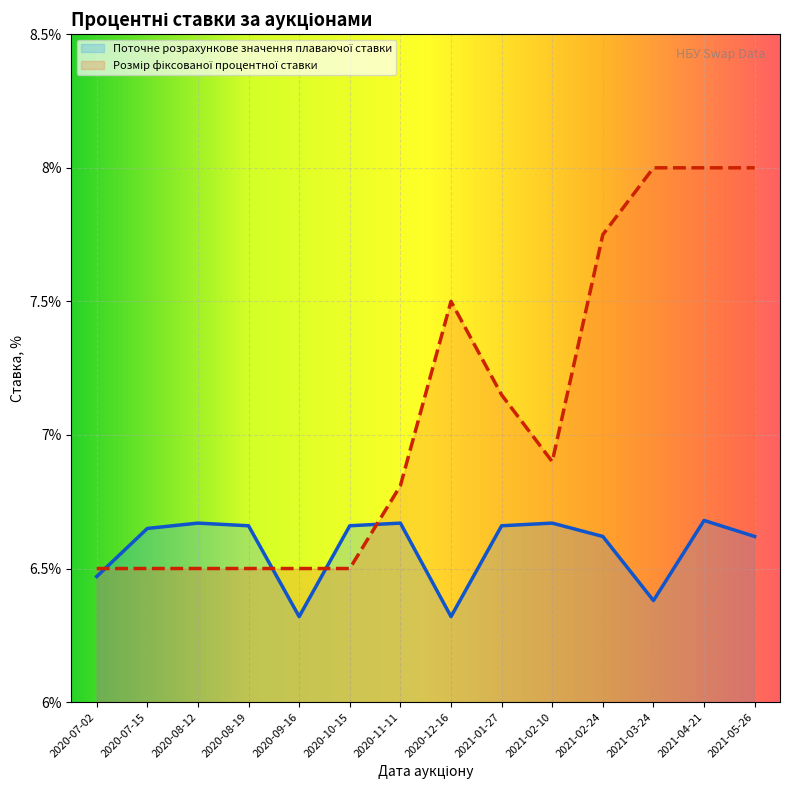

Reading left to right, list all the values displayed in this chart.

Поточне розрахункове значення плаваючої ставки: 2020-07-02=6.5	2020-07-15=6.7	2020-08-12=6.7	2020-08-19=6.7	2020-09-16=6.3	2020-10-15=6.7	2020-11-11=6.7	2020-12-16=6.3	2021-01-27=6.7	2021-02-10=6.7	2021-02-24=6.6	2021-03-24=6.4	2021-04-21=6.7	2021-05-26=6.6
Розмір фіксованої процентної ставки: 2020-07-02=6.5	2020-07-15=6.5	2020-08-12=6.5	2020-08-19=6.5	2020-09-16=6.5	2020-10-15=6.5	2020-11-11=6.8	2020-12-16=7.5	2021-01-27=7.2	2021-02-10=6.9	2021-02-24=7.8	2021-03-24=8.0	2021-04-21=8.0	2021-05-26=8.0